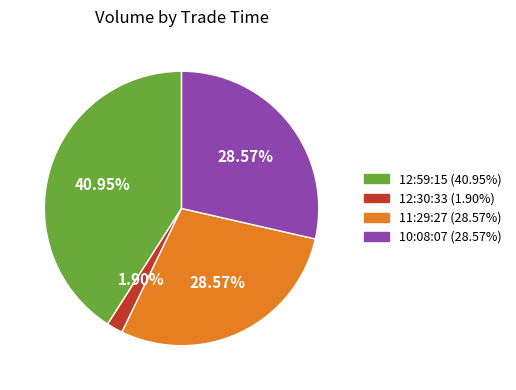

Is there a majority slice in this chart?

No